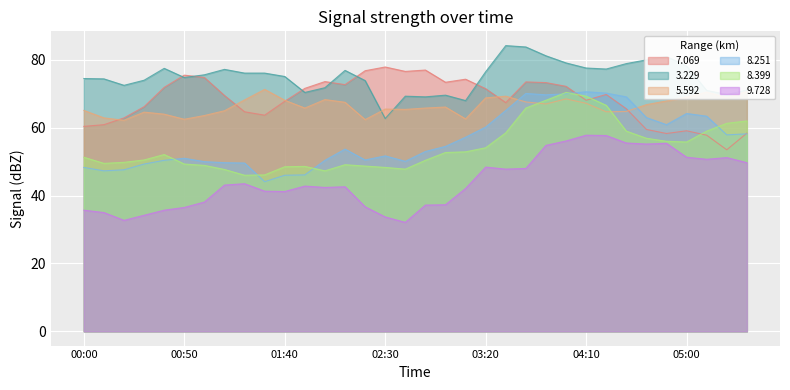

Where does the 5.592 series first go above 66?

2007/10/02 01:20